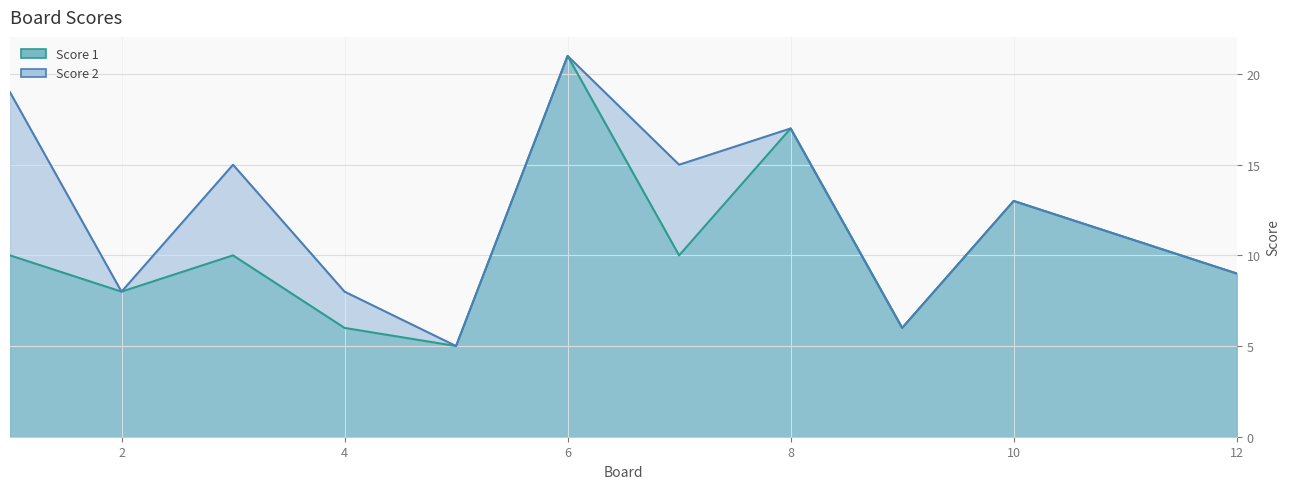

Rank the categories by value from lowest to highest.

5, 4, 9, 2, 12, 1, 3, 7, 11, 10, 8, 6